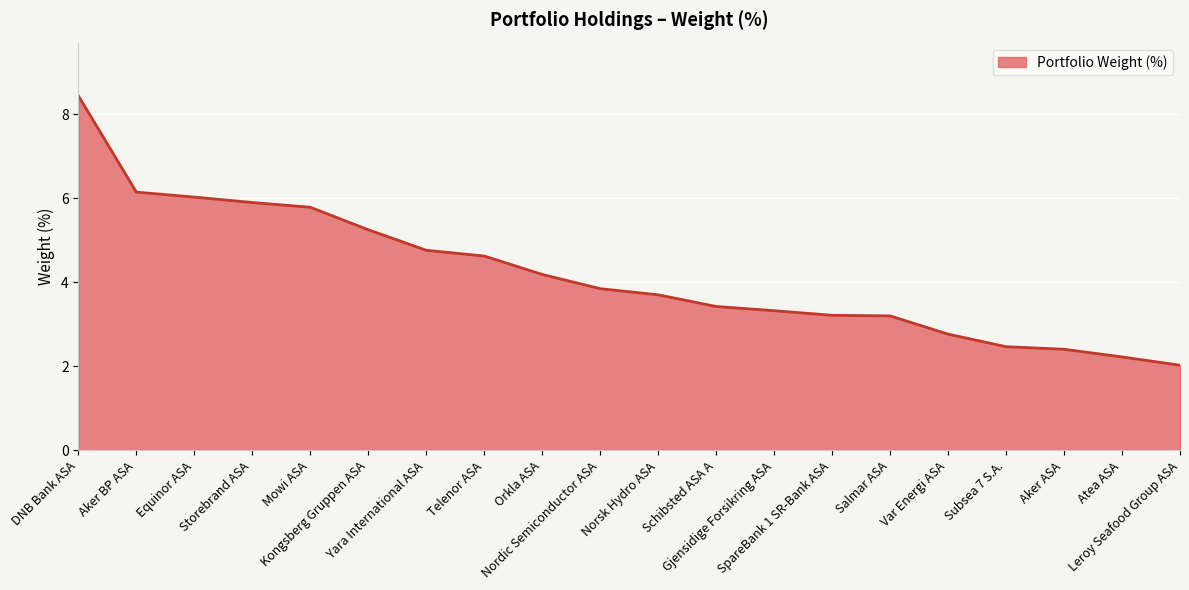

Is it true that the value at Schibsted ASA A is 5.8?

False